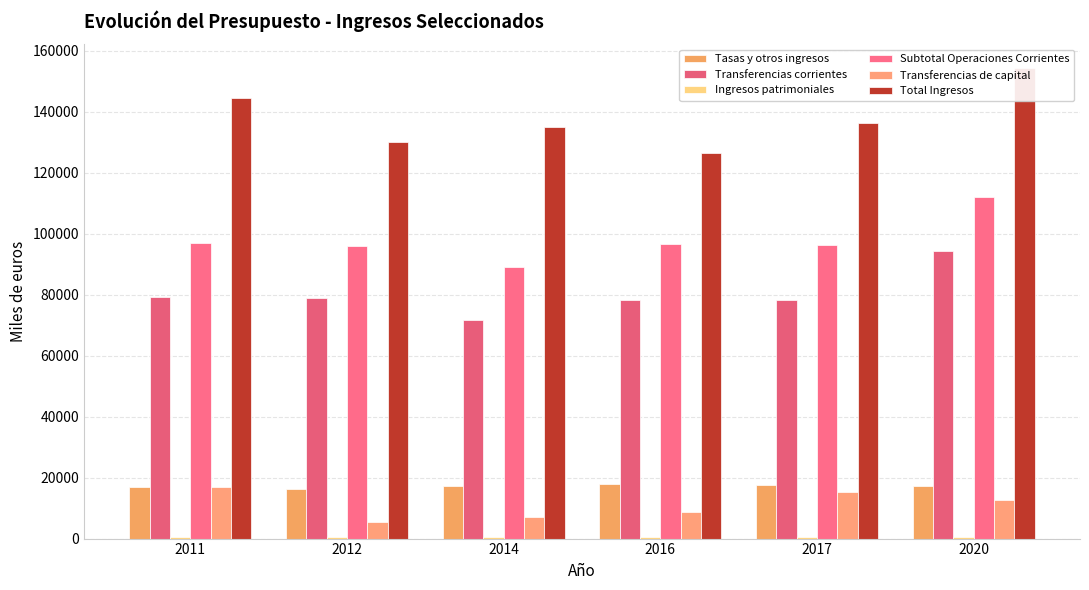

What is the greatest value displayed?

154345